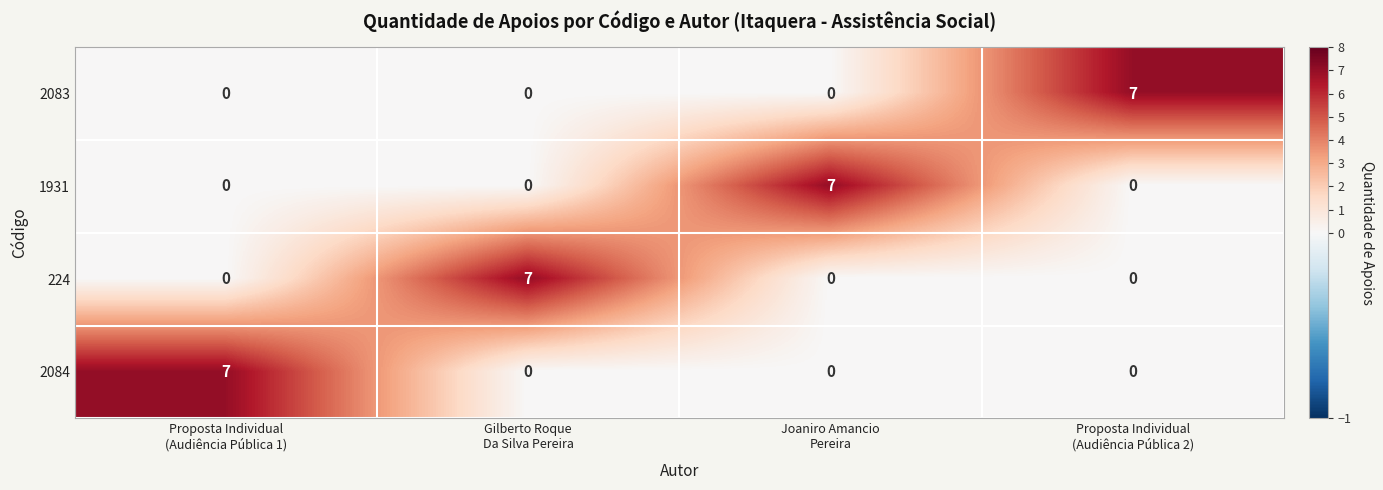

What is the maximum value for 2083?

7